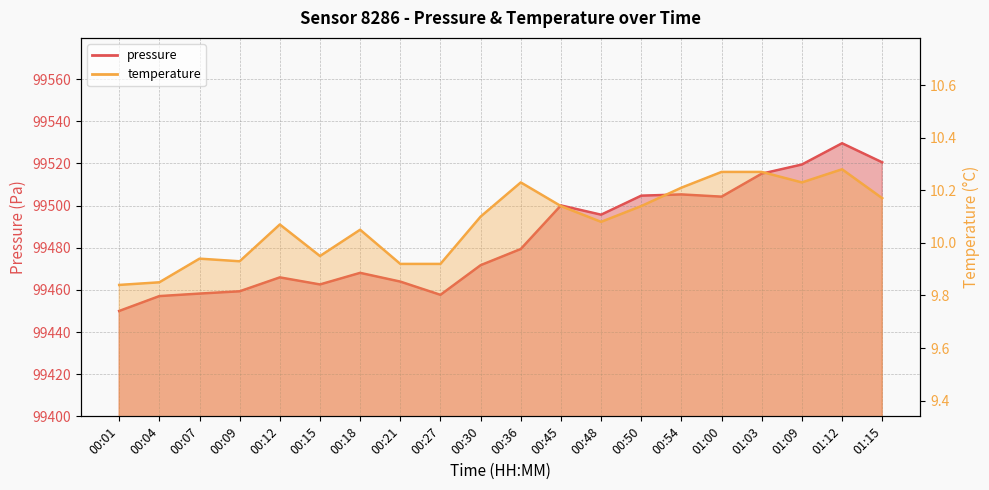

Reading right to left, list all the values displayed in this chart.

pressure: 01:15=99520.5	01:12=99529.6	01:09=99519.5	01:03=99515.2	01:00=99504.2	00:54=99505.3	00:50=99504.7	00:48=99495.7	00:45=99500.1	00:36=99479.4	00:30=99471.7	00:27=99457.7	00:21=99463.9	00:18=99468.1	00:15=99462.6	00:12=99465.9	00:09=99459.3	00:07=99458.2	00:04=99457.1	00:01=99450.0
temperature: 01:15=10.2	01:12=10.3	01:09=10.2	01:03=10.3	01:00=10.3	00:54=10.2	00:50=10.1	00:48=10.1	00:45=10.1	00:36=10.2	00:30=10.1	00:27=9.9	00:21=9.9	00:18=10.1	00:15=9.9	00:12=10.1	00:09=9.9	00:07=9.9	00:04=9.8	00:01=9.8